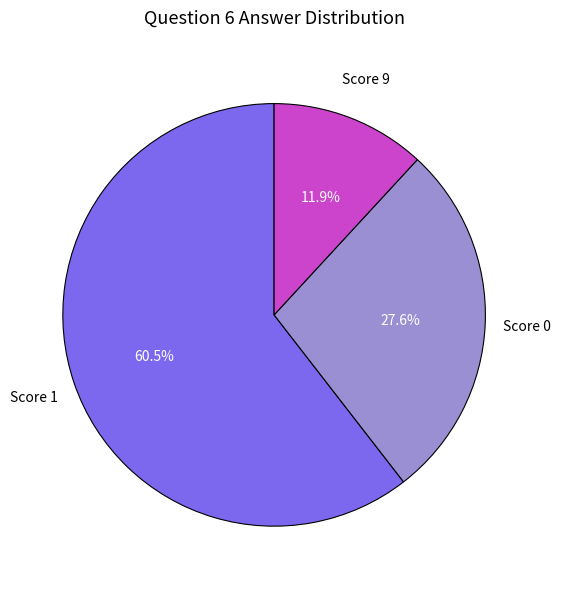

Which slice represents more than half of the pie?

Score 1